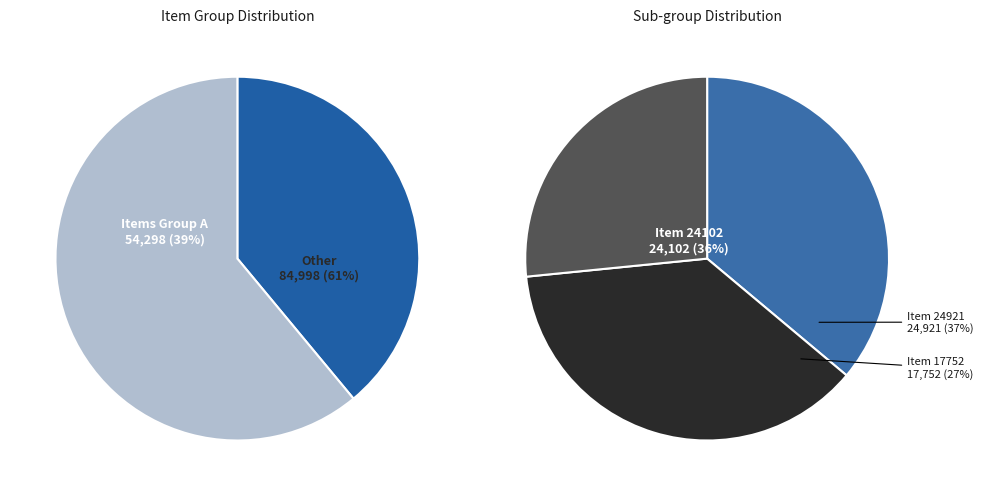

Is the sum of 18180 and 18691 greater than half?

No